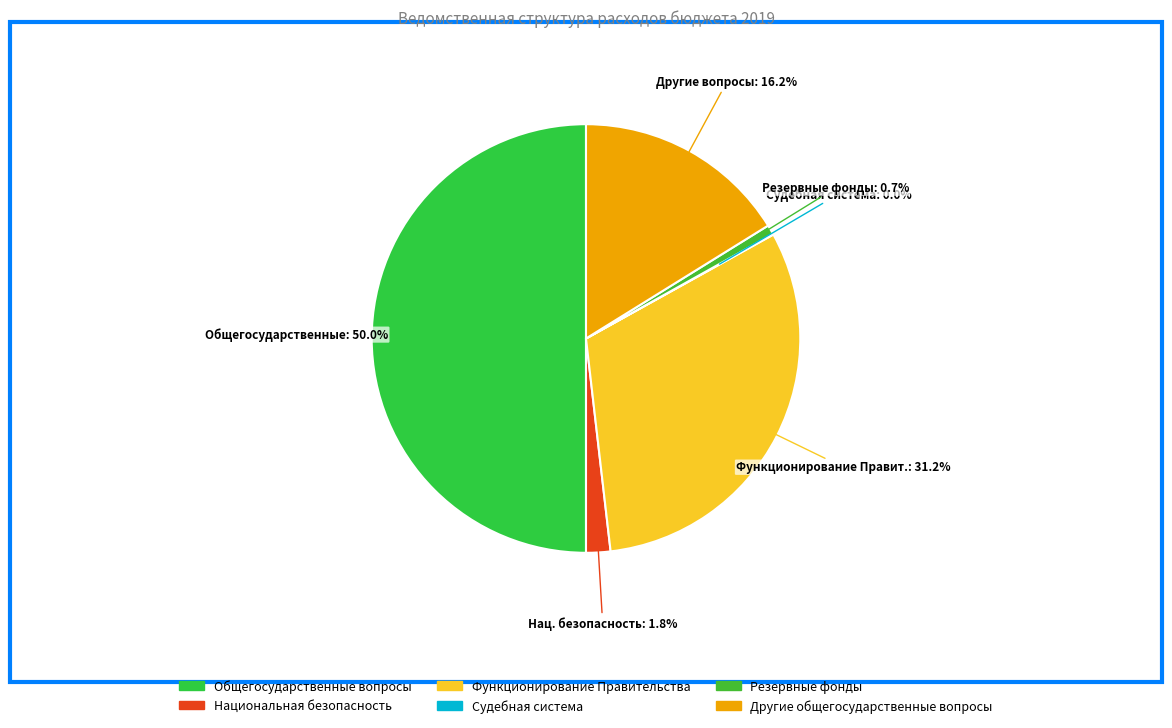

To the nearest percent, what percentage of the pie is Национальная безопасность?

2%